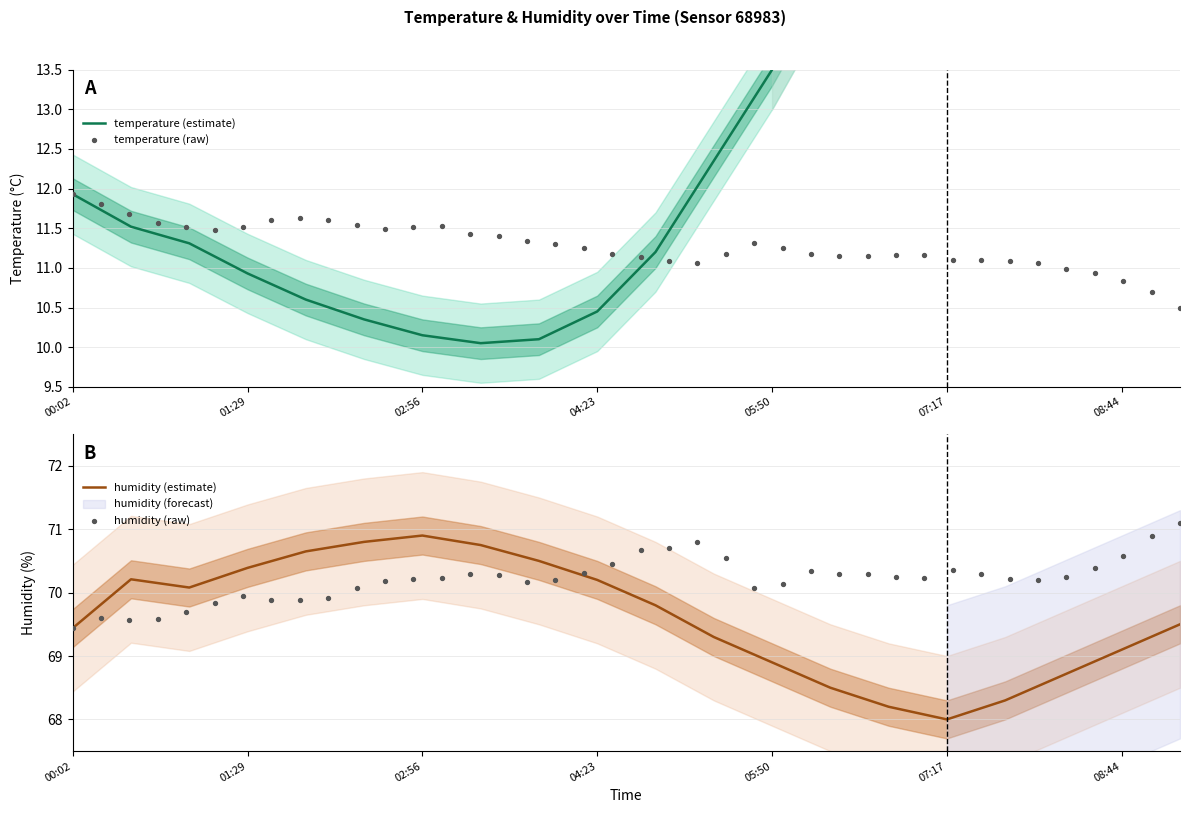

Which category has the lowest value in the humidity (estimate) series?

07:17